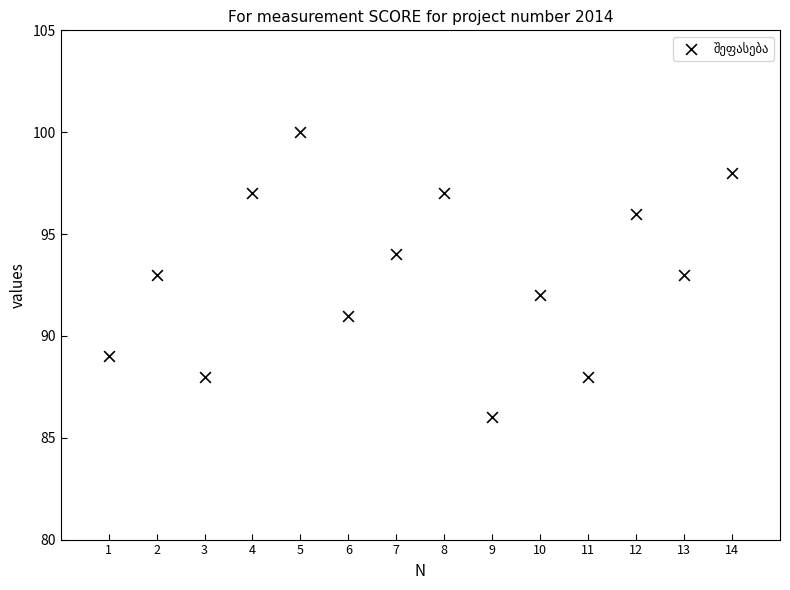

What is the range of Y values (max minus min)?

14